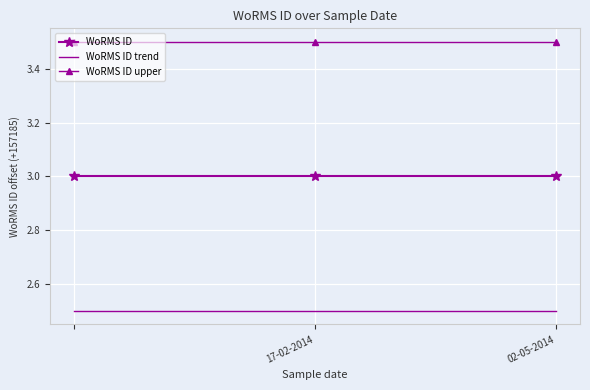

Rank the series by their average value, from lowest to highest.

WoRMS ID trend, WoRMS ID, WoRMS ID upper